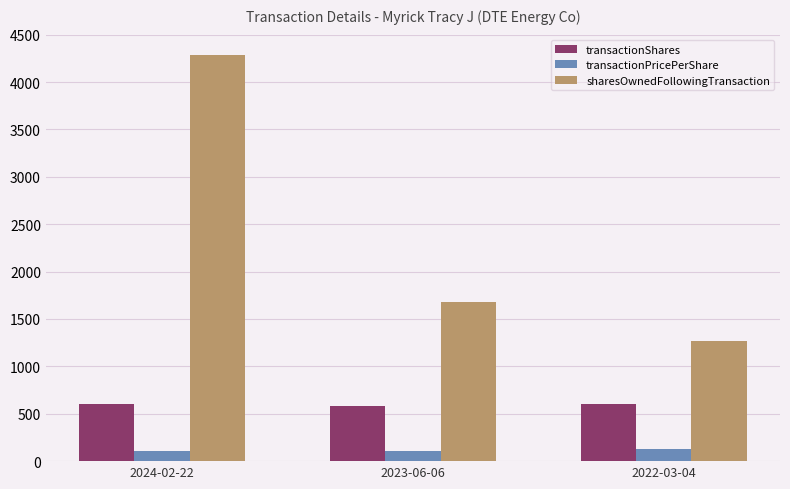

How many groups of bars are there?

3